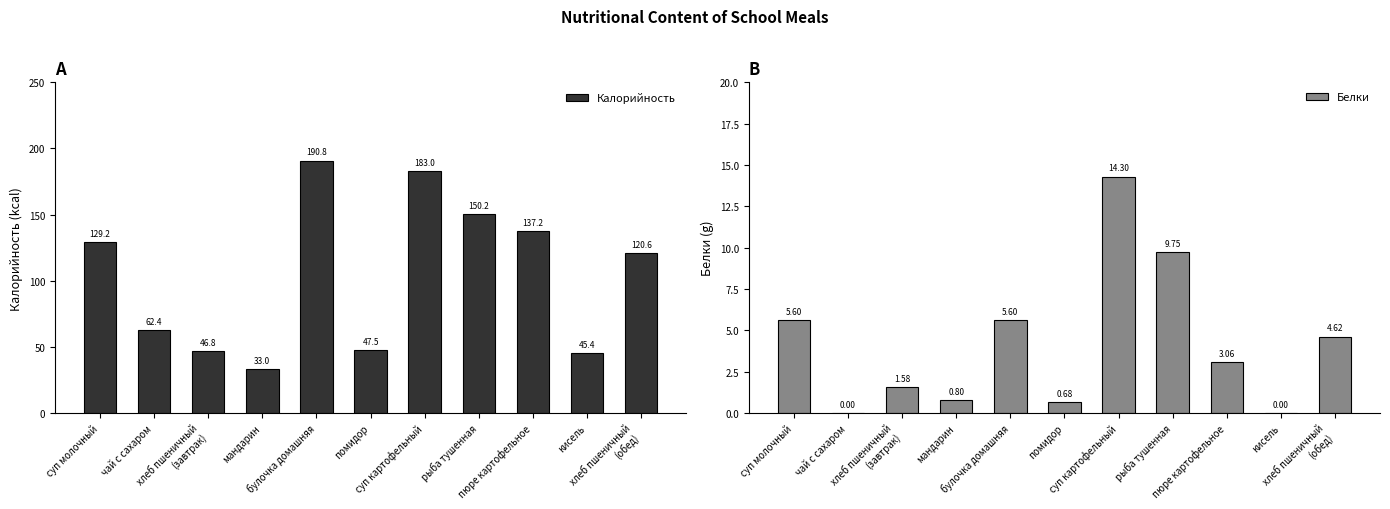

At which label does Белки reach its peak?

суп картофельный